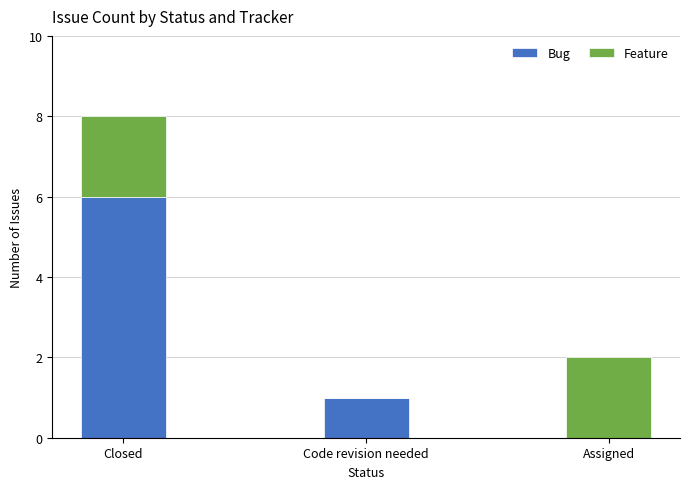

Reading right to left, list the values for the Bug series.

Assigned=0	Code revision needed=1	Closed=6